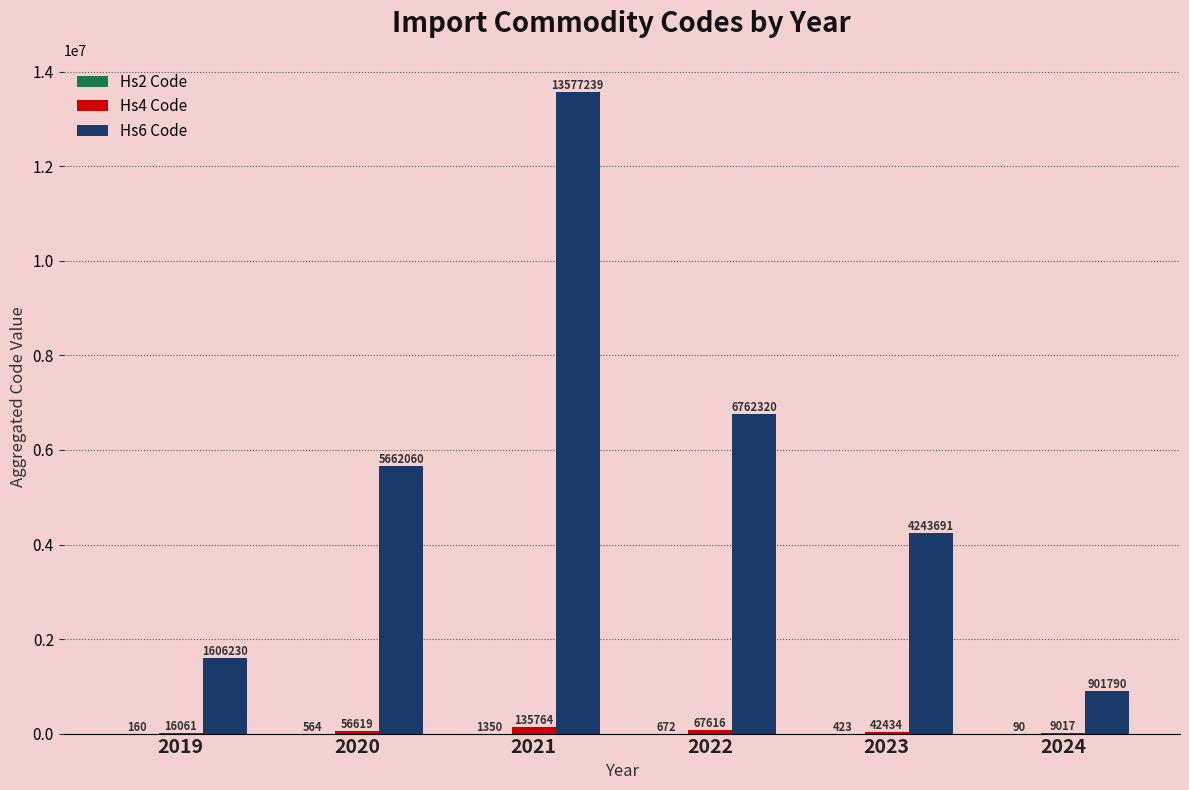

How many groups of bars are there?

6